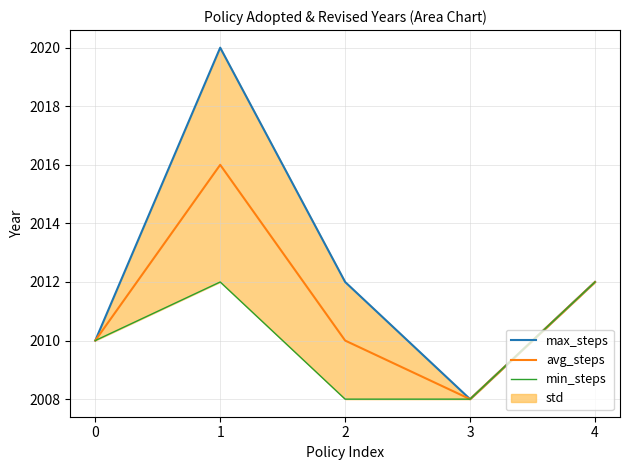

Is the value of max_steps at 2 greater than the value of min_steps at 2?

Yes